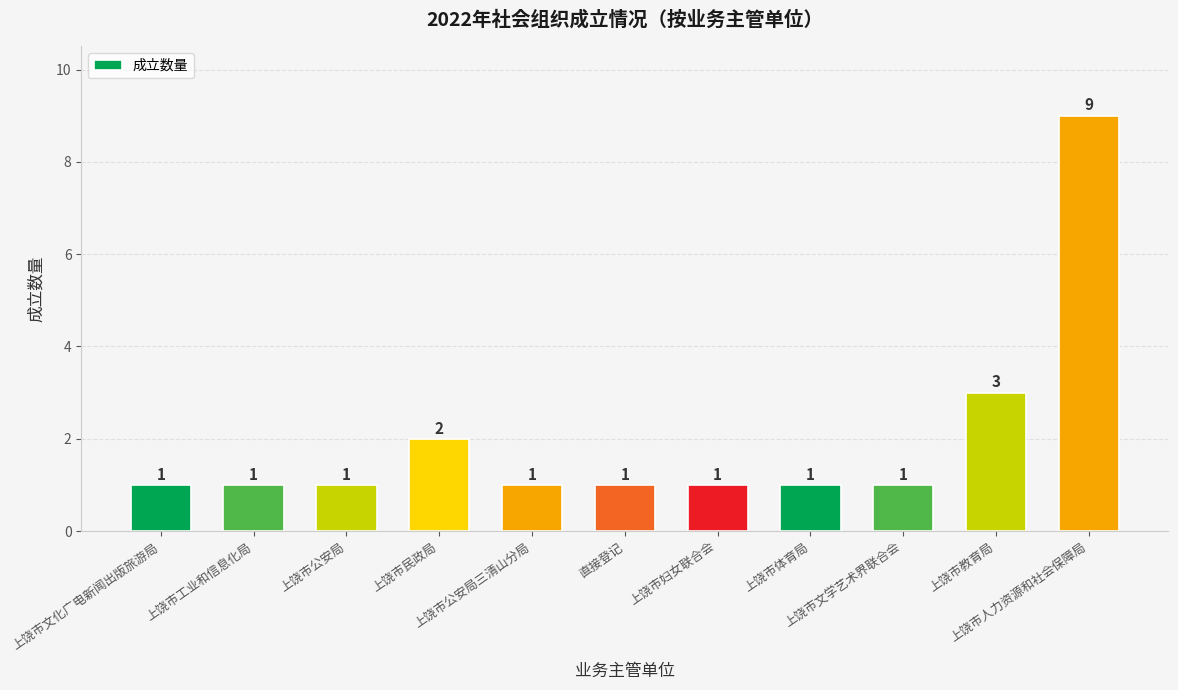

The chart shows a value of 1 at 上饶市工业和信息化局. True or false?

True